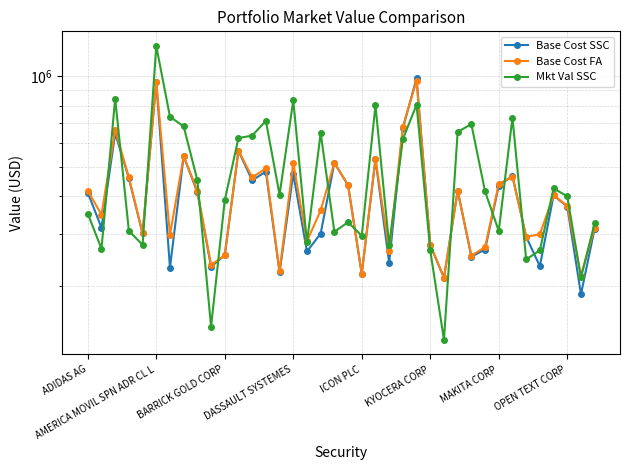

Which category has the highest value in the Base Cost FA series?

24